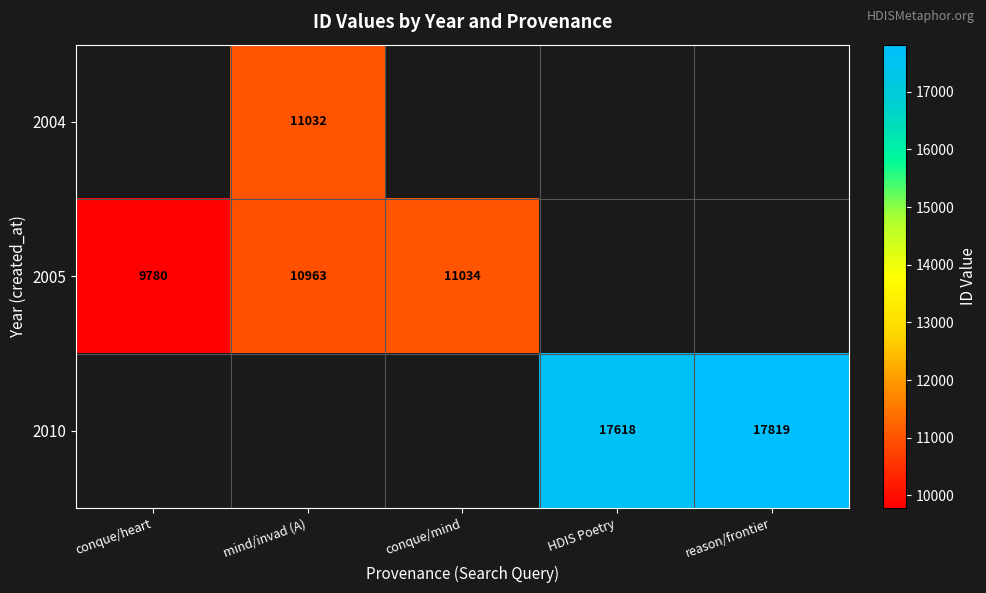

True or false: 2005 has a value of 9780 at conque/heart.

True